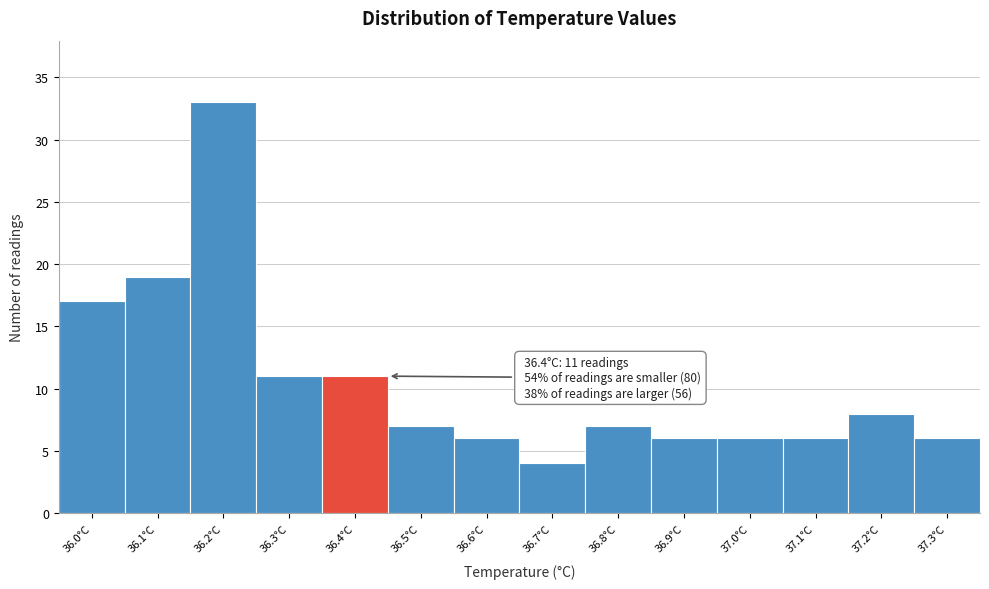

Which range on the x-axis has the tallest bar?

36.15 to 36.25